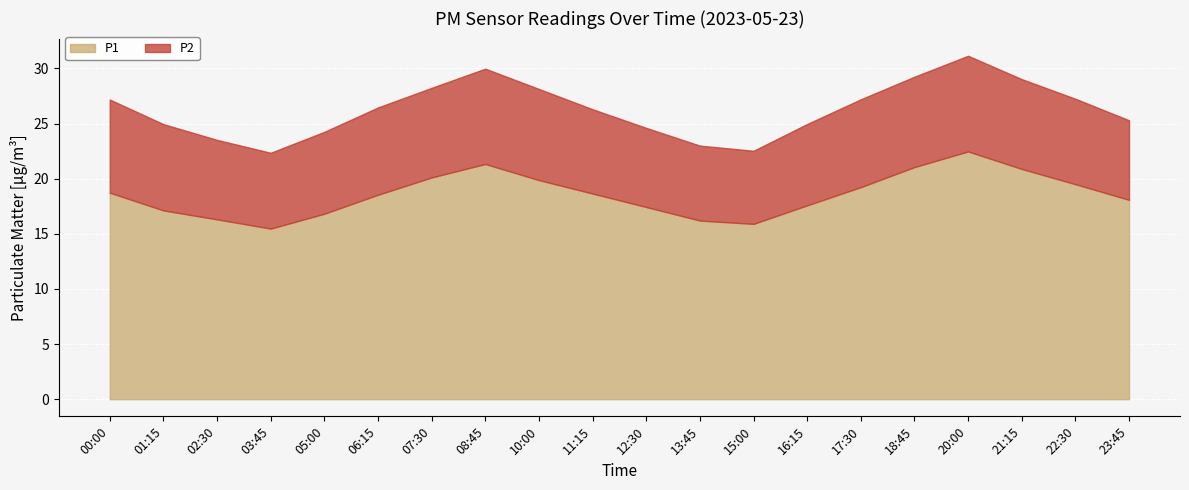

What is the difference between the maximum and minimum values in the P2 series?

2.0